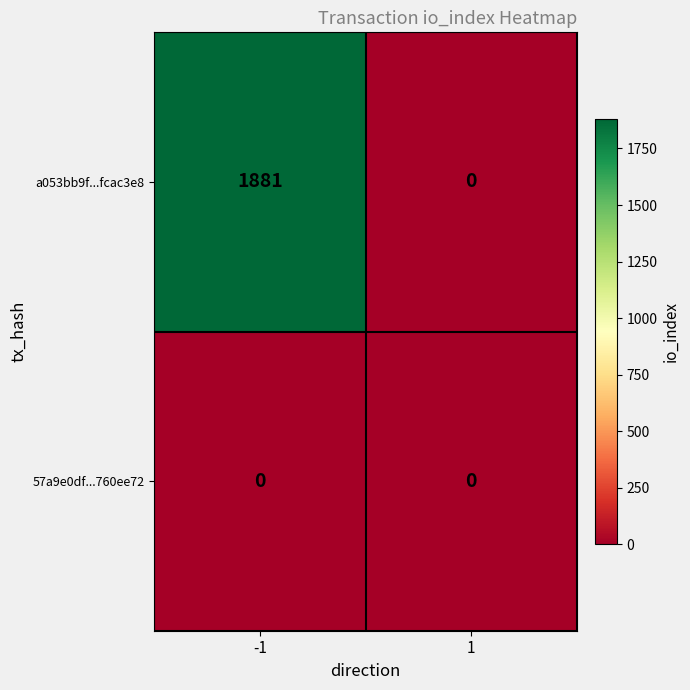

Reading left to right, list all the values displayed in this chart.

a053bb9f...fcac3e8: -1=1881	1=0
57a9e0df...760ee72: -1=0	1=0